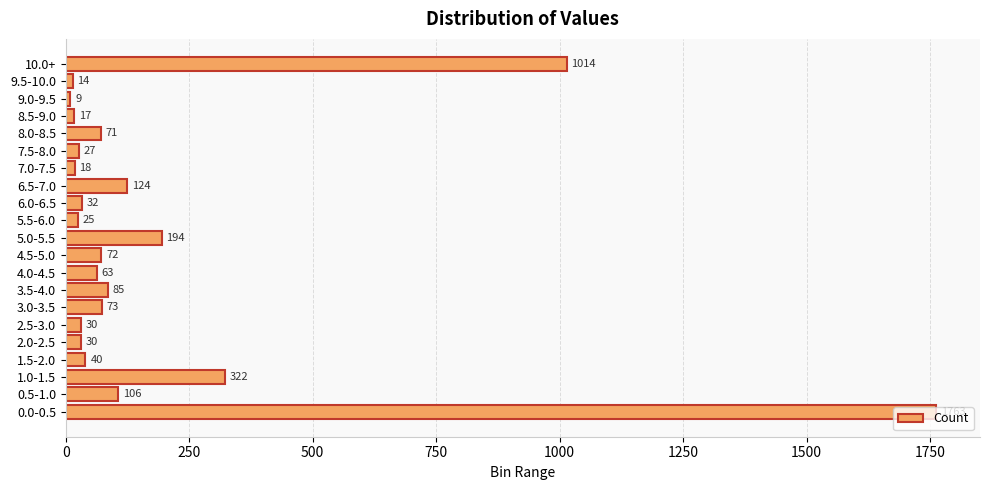

Is it true that the value at 0.5-1.0 is 174?

False